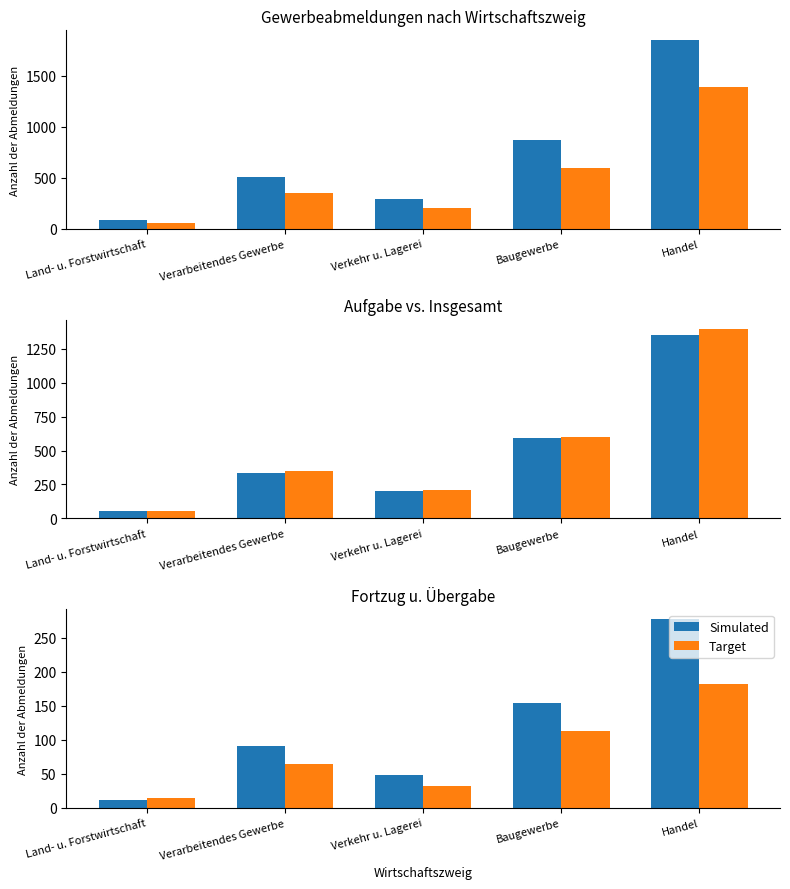

Which series has the largest range (max minus min)?

Simulated